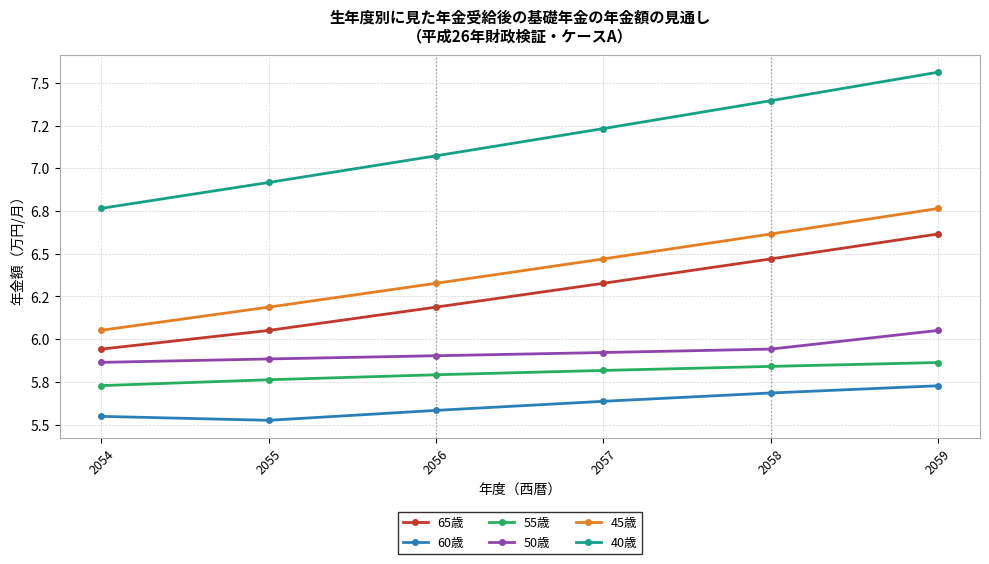

What is the smallest value displayed?

5.5